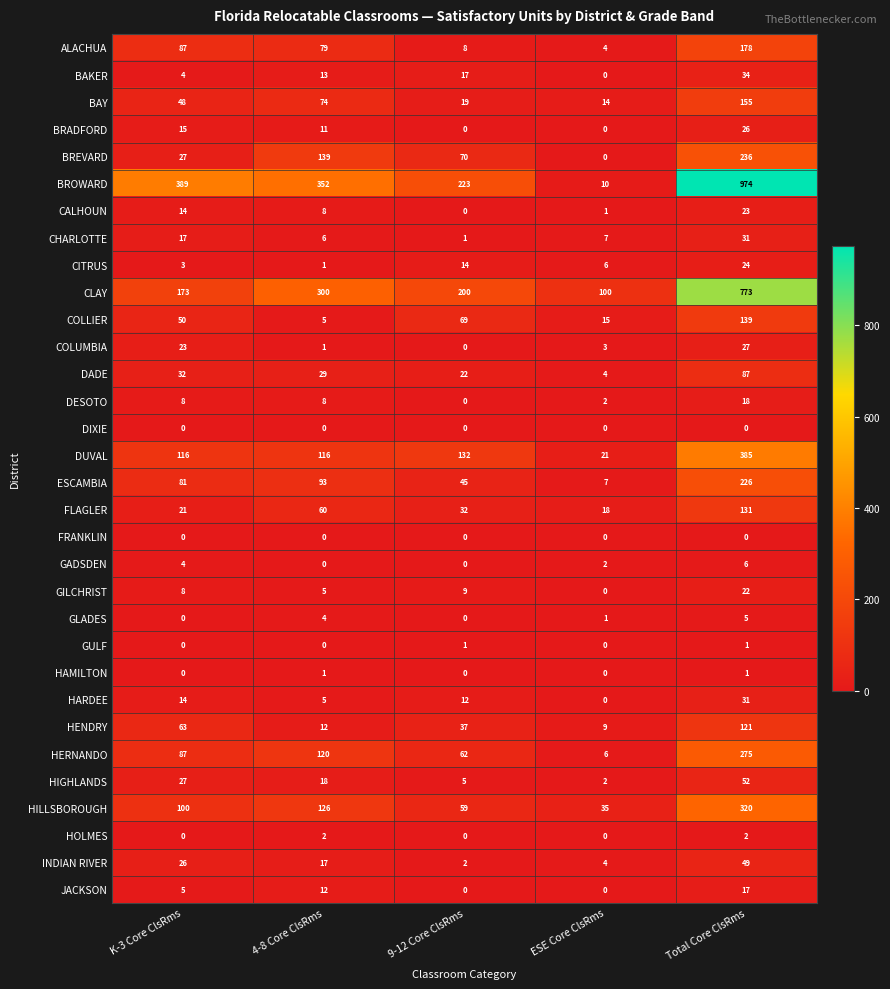

Is it true that CHARLOTTE equals 12 at K-3 Core ClsRms?

False